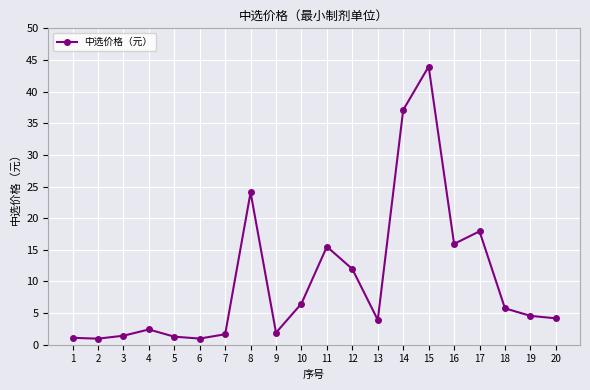

How many points are higher than both their immediate neighbors (excluding endpoints)?

5